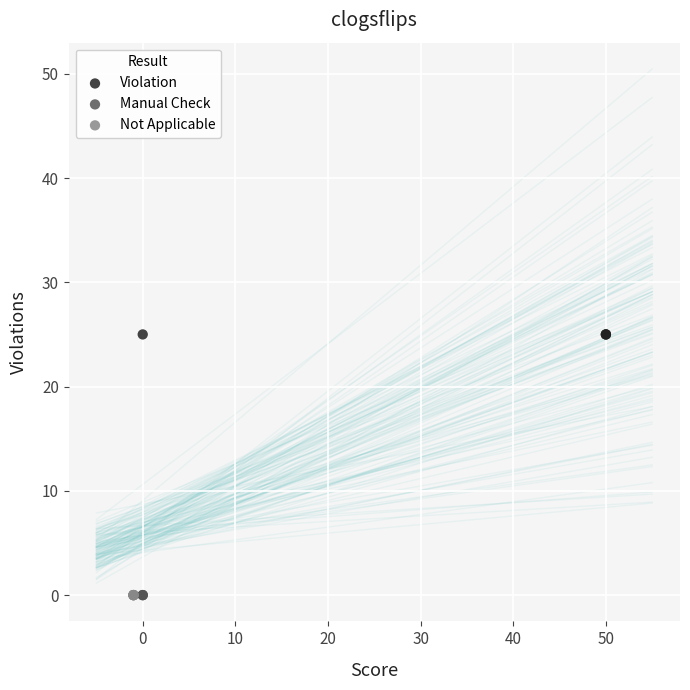

What are all the series names shown in the legend?

Violation, Manual Check, Not Applicable